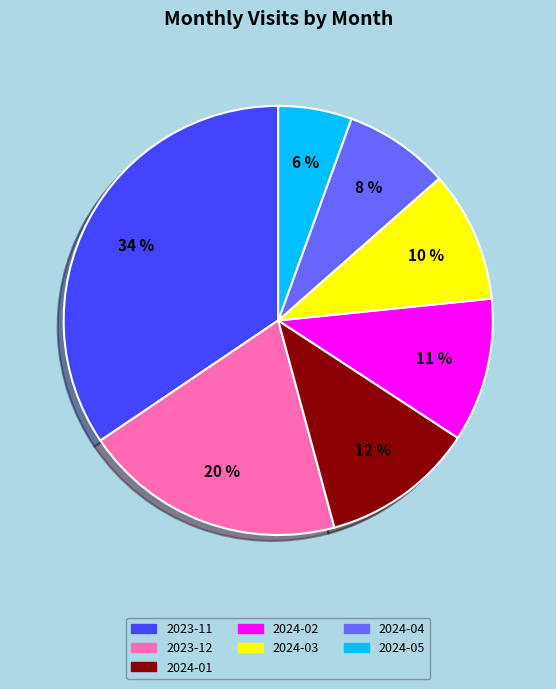

Rank the categories by value from lowest to highest.

2024-05, 2024-04, 2024-03, 2024-02, 2024-01, 2023-12, 2023-11